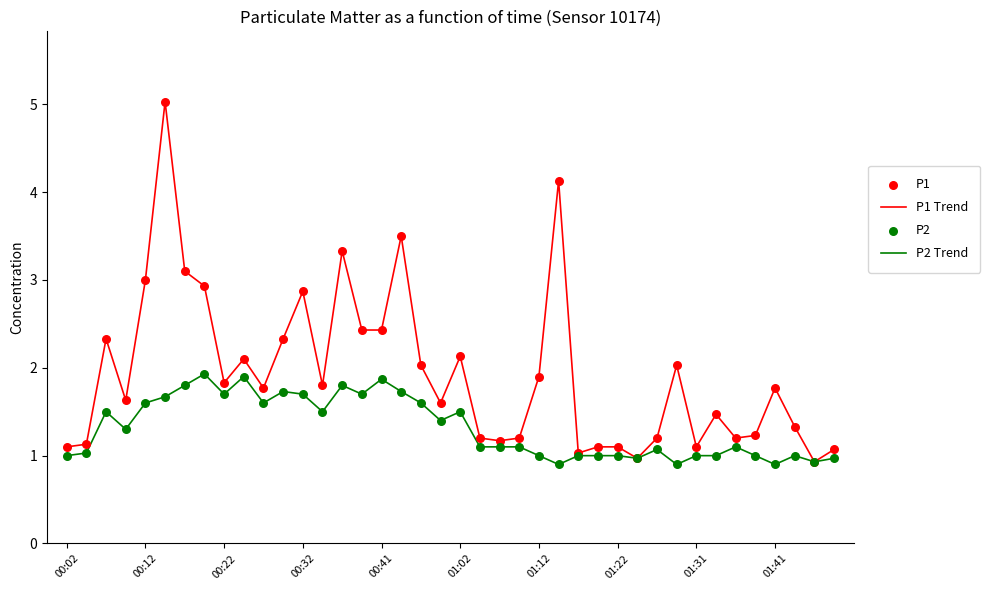

List the series in order of their overall mean, lowest first.

P2 Trend, P1 Trend